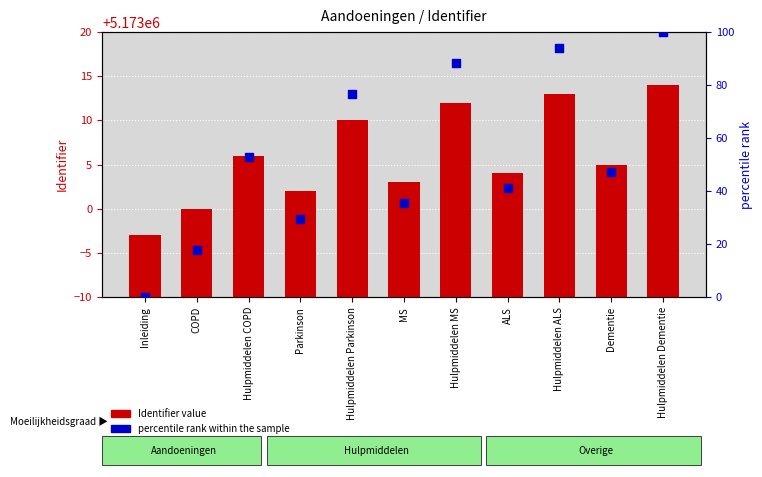

What is the total value across all series at MS?

5173038.3